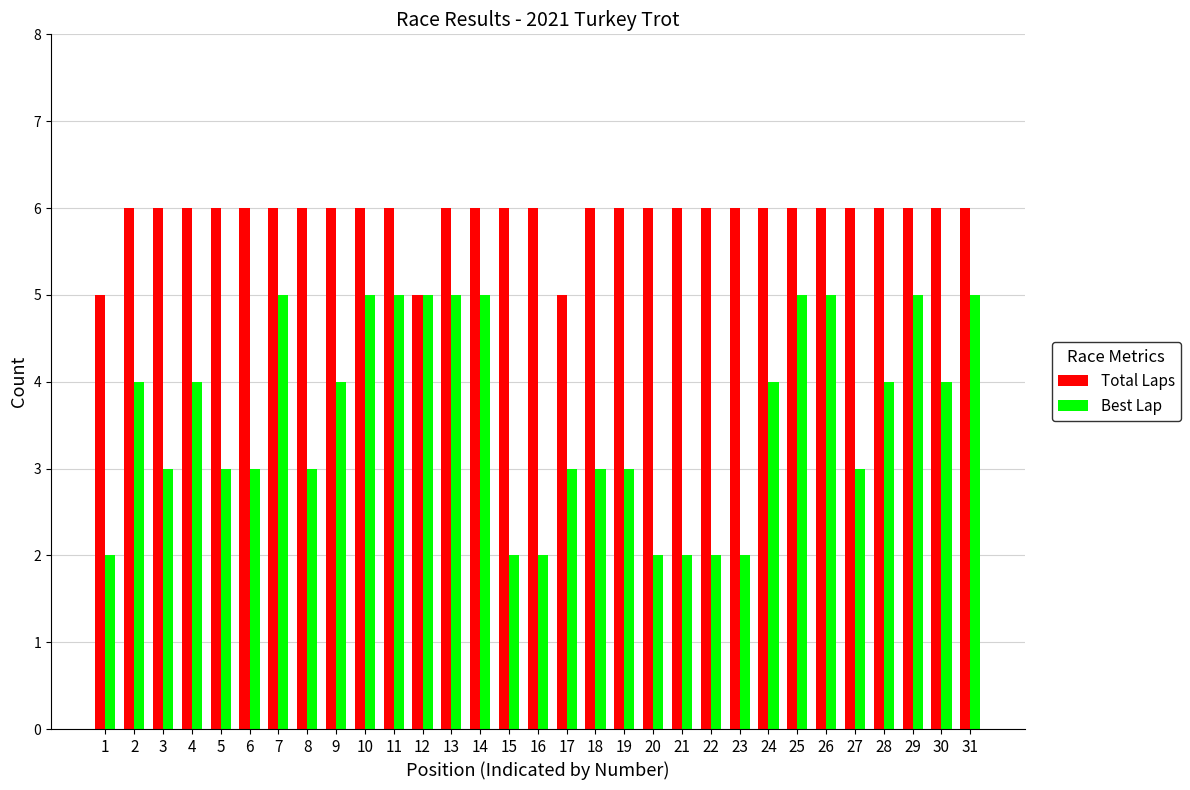

Reading left to right, list all the values displayed in this chart.

Total Laps: 1=5	2=6	3=6	4=6	5=6	6=6	7=6	8=6	9=6	10=6	11=6	12=5	13=6	14=6	15=6	16=6	17=5	18=6	19=6	20=6	21=6	22=6	23=6	24=6	25=6	26=6	27=6	28=6	29=6	30=6	31=6
Best Lap: 1=2	2=4	3=3	4=4	5=3	6=3	7=5	8=3	9=4	10=5	11=5	12=5	13=5	14=5	15=2	16=2	17=3	18=3	19=3	20=2	21=2	22=2	23=2	24=4	25=5	26=5	27=3	28=4	29=5	30=4	31=5